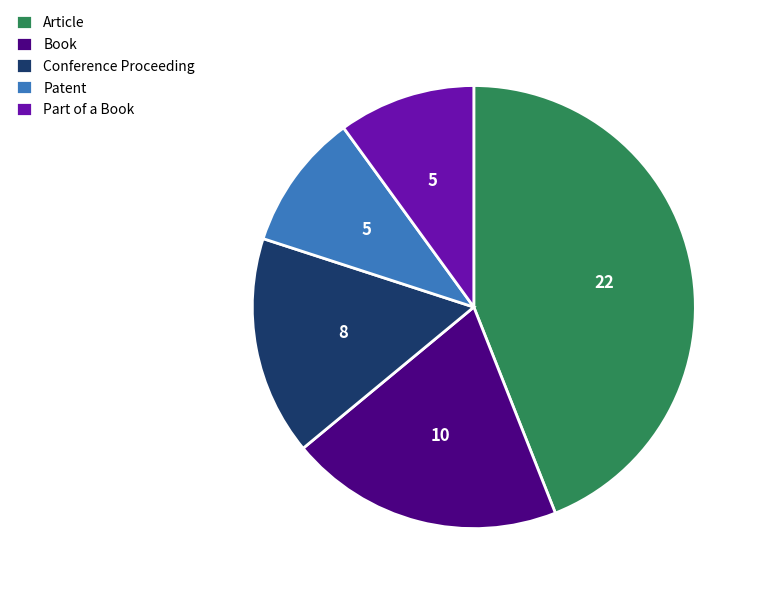

Between Book and Part of a Book, which is larger?

Book